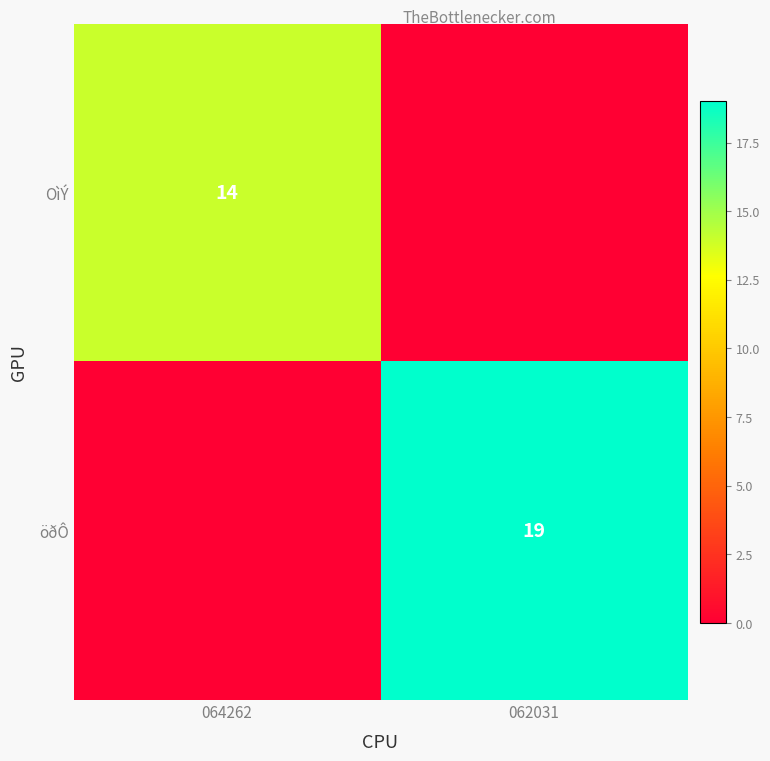

Which has a higher value, 062031 or 064262?

064262